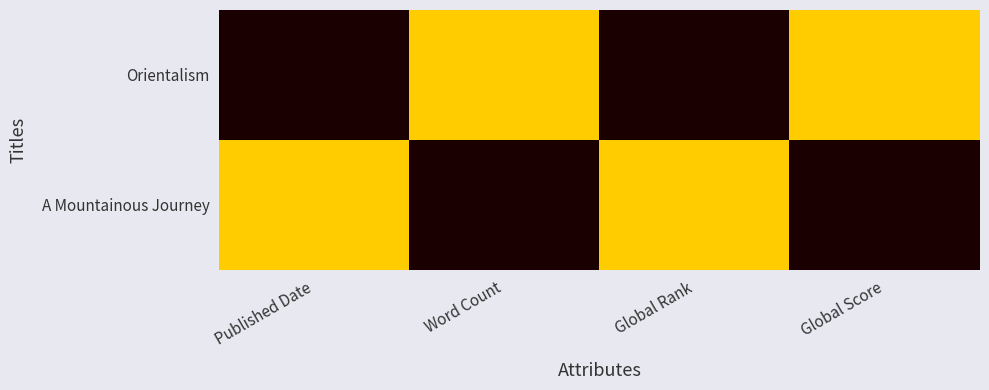

Between Global Rank and Global Score, which is larger?

Global Score